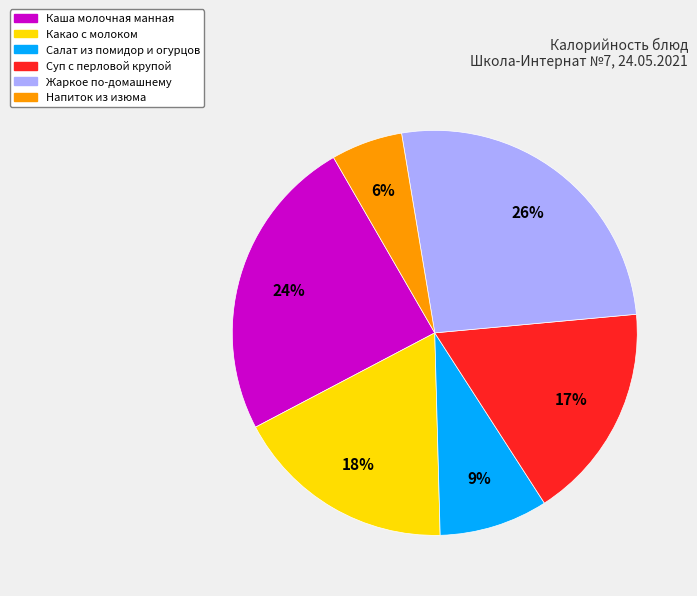

Does any single category account for the majority?

No